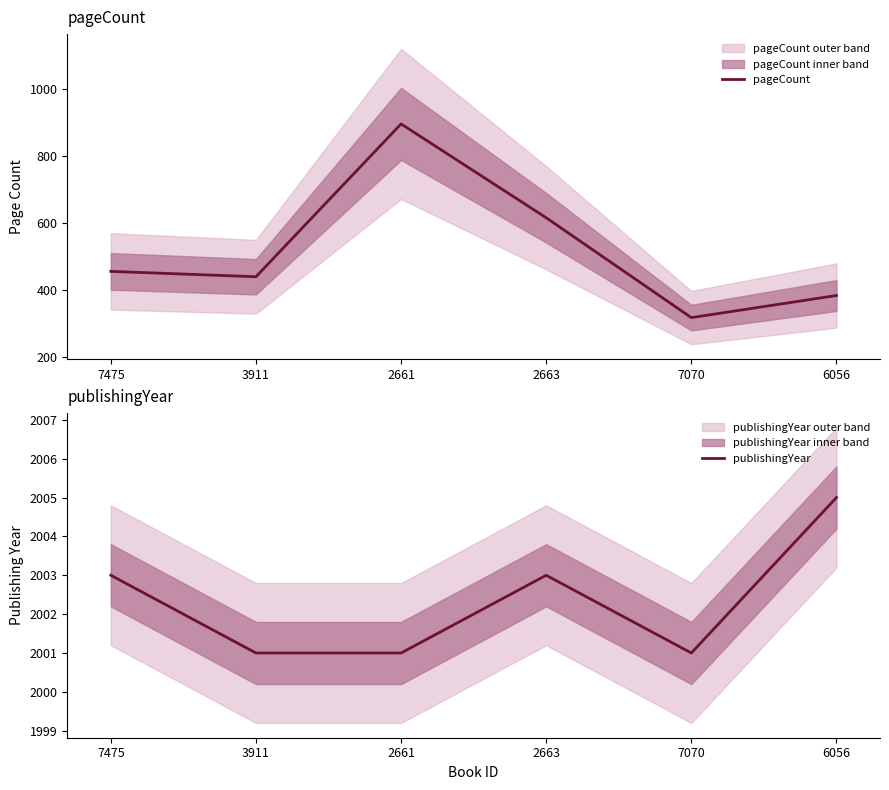

What position from the right is 7070?

2